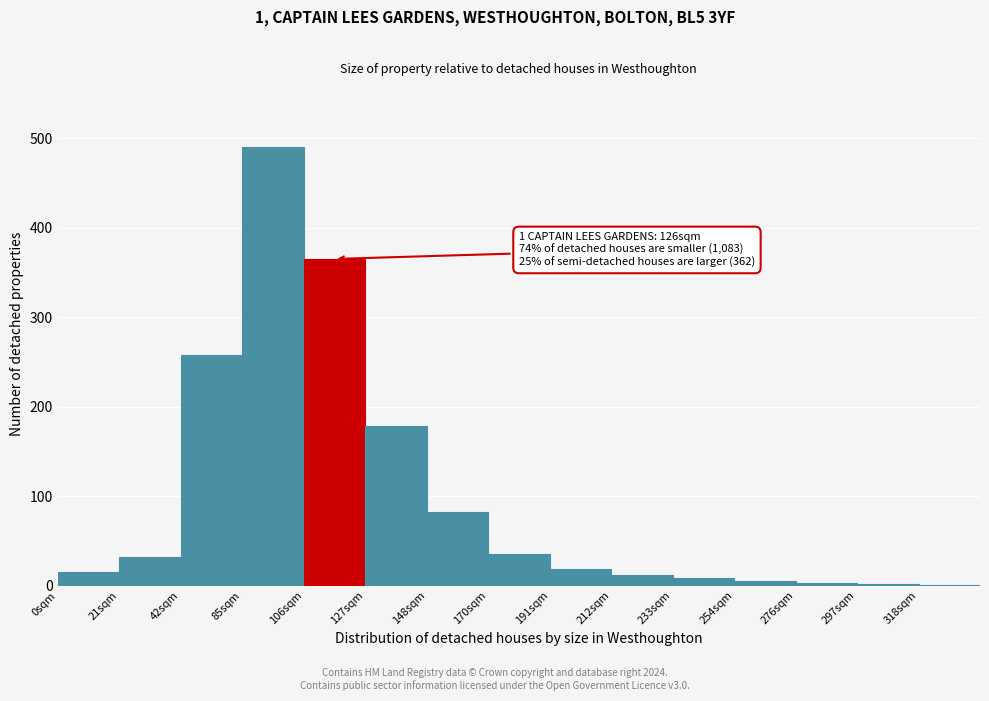

Is it true that the value at 127sqm is 94?

False